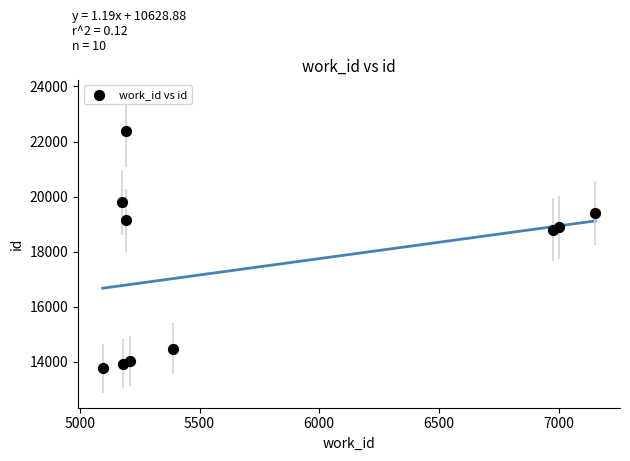

What is the average X value?

5757